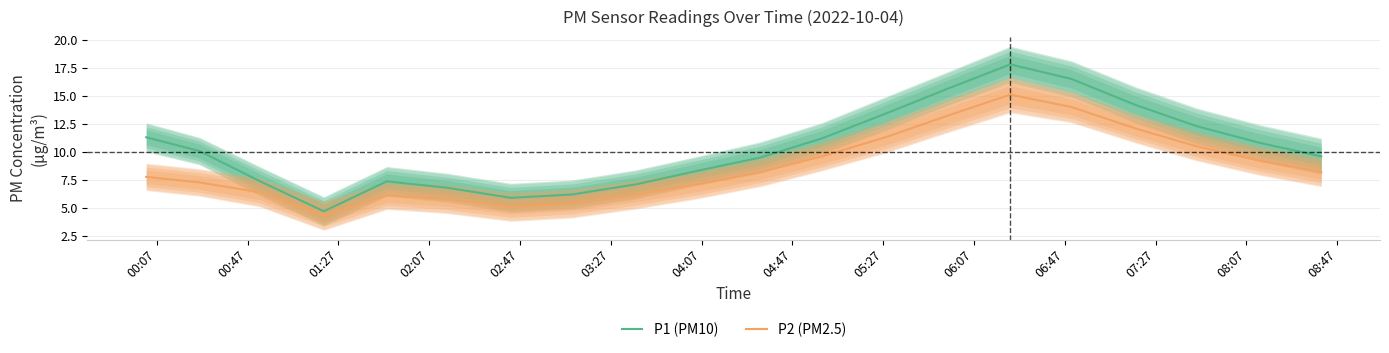

What are all the series names shown in the legend?

P1 (PM10), P2 (PM2.5)